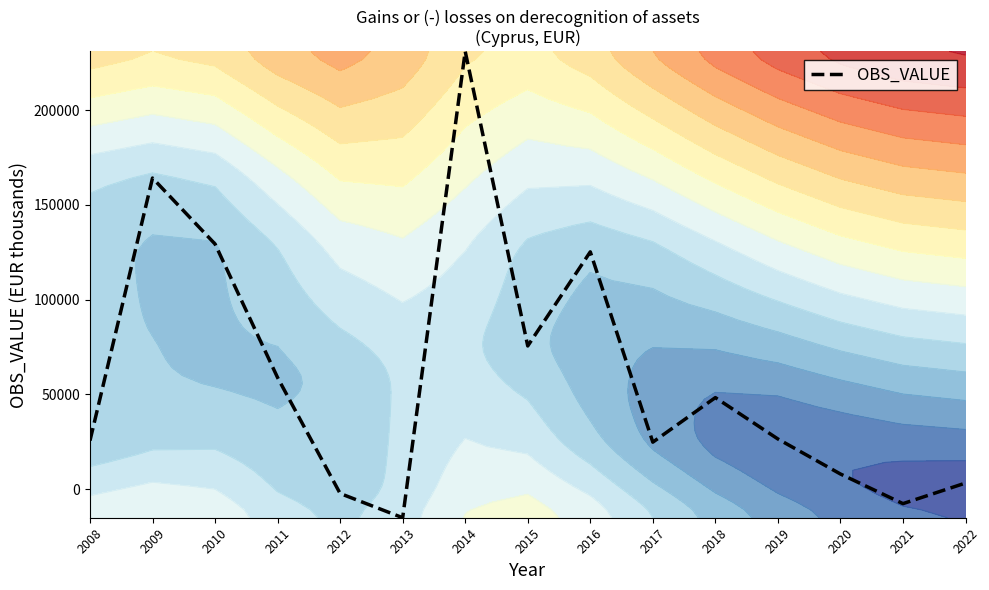

True or false: the data shows 5566.4 at 2020.

False